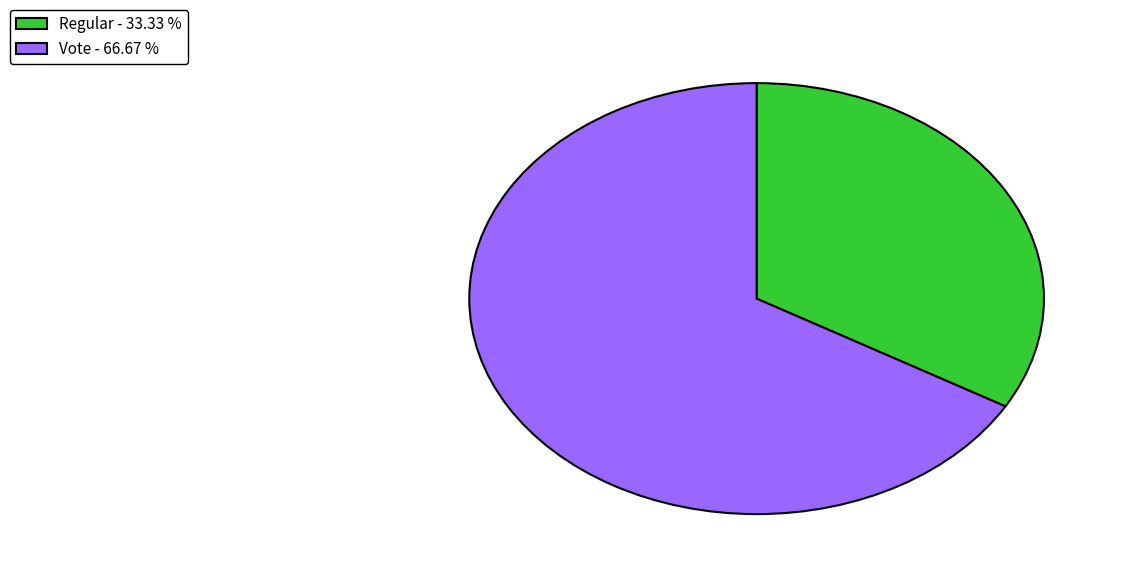

True or false: Regular accounts for 41% of the total.

False